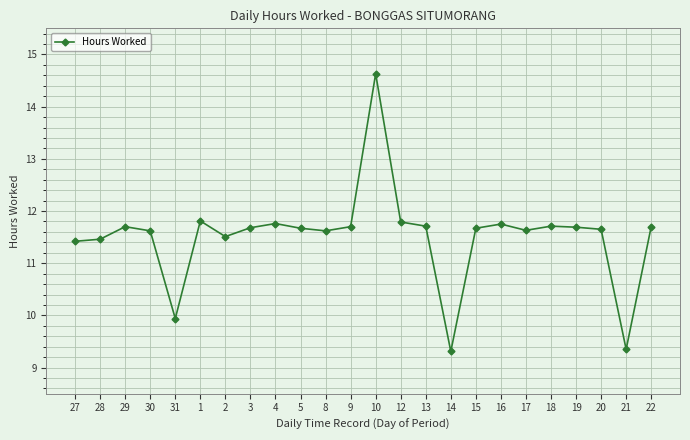

What is the value of the 2nd point from the left?

11.5